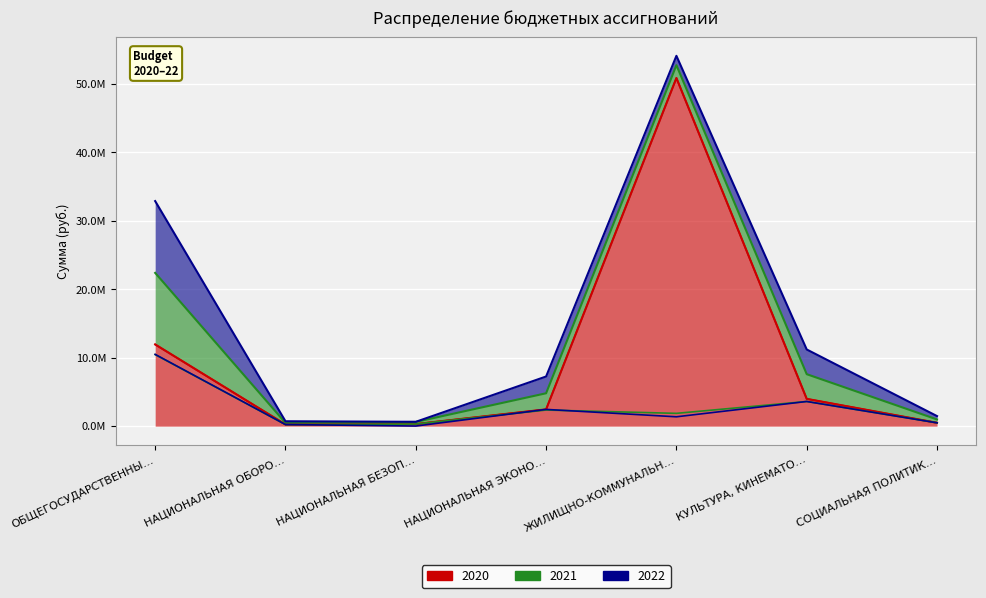

List the labels in order of 2020 value, smallest first.

НАЦИОНАЛЬНАЯ ОБОРО…, НАЦИОНАЛЬНАЯ БЕЗОП…, СОЦИАЛЬНАЯ ПОЛИТИК…, НАЦИОНАЛЬНАЯ ЭКОНО…, КУЛЬТУРА, КИНЕМАТО…, ОБЩЕГОСУДАРСТВЕННЫ…, ЖИЛИЩНО-КОММУНАЛЬН…